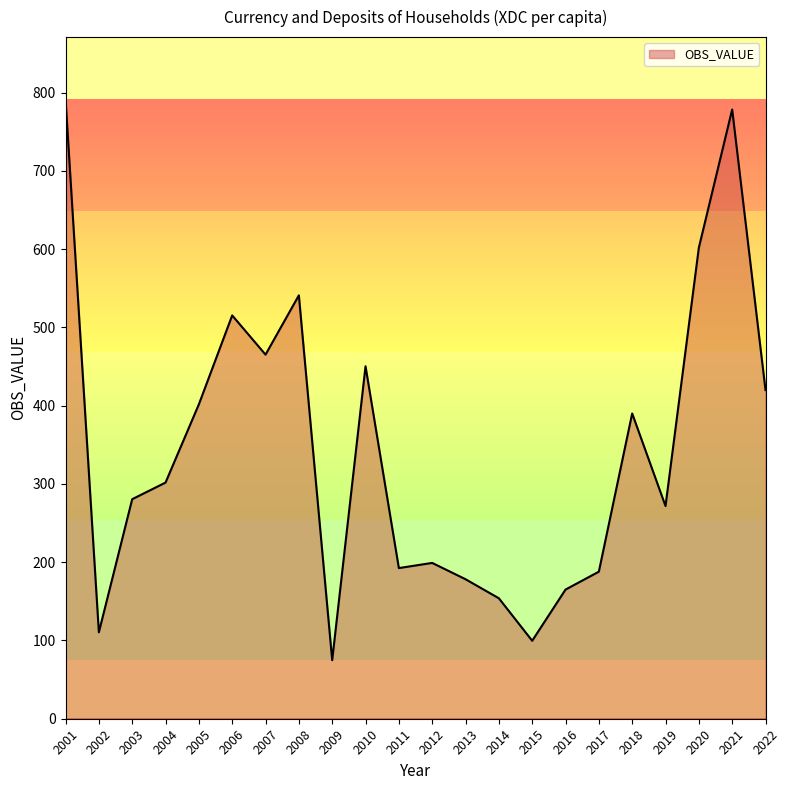

At which label is the value closest to 433?

2022